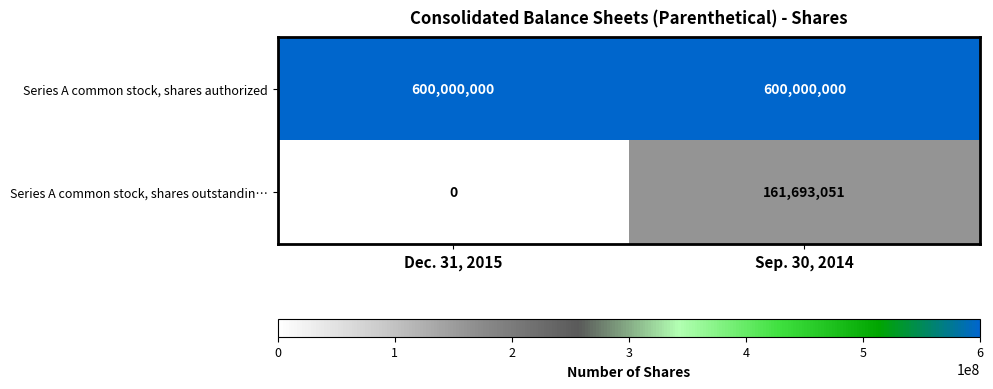

Reading left to right, transcribe all the data shown in this chart.

Series A common stock, shares authorized: Dec. 31, 2015=600000000	Sep. 30, 2014=600000000
Series A common stock, shares outstandin…: Dec. 31, 2015=0	Sep. 30, 2014=161693051